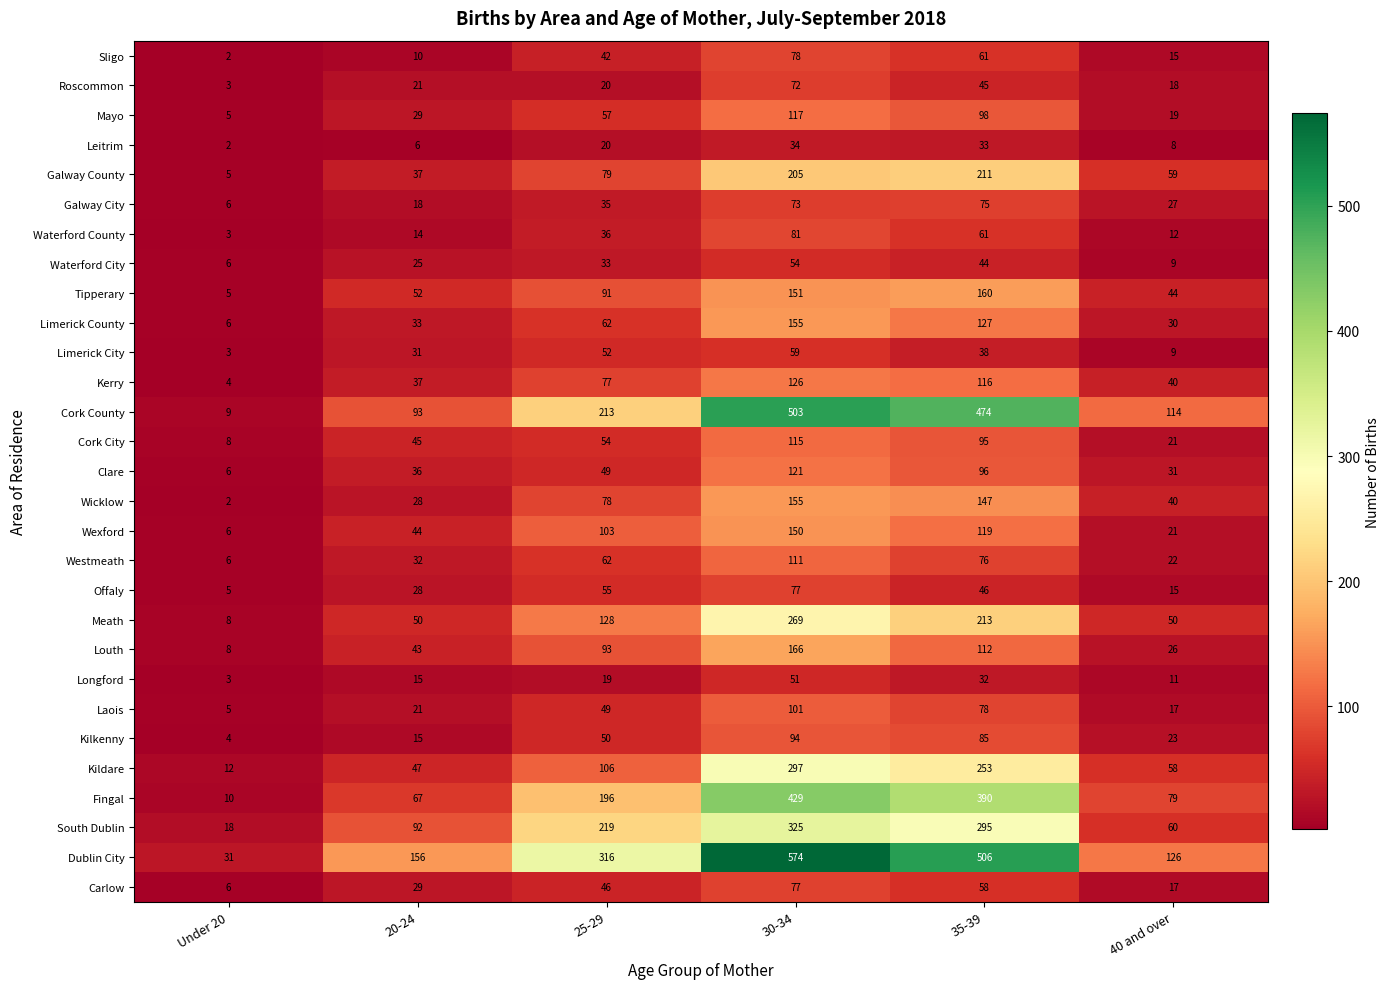

What is the average value of the Cork City series?

56